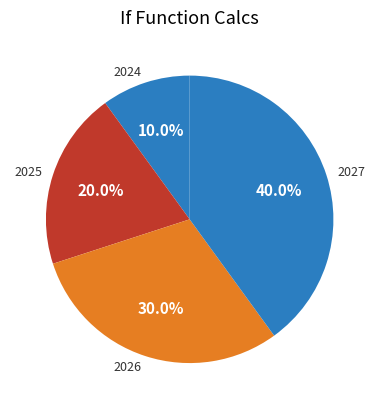

What percentage is NOT represented by 2024?

90.0%